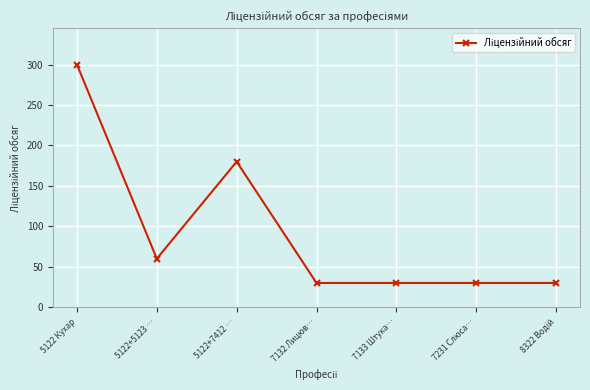

What is the sum of the values at 7133 Штука… and 7132 Лицюв…?

60